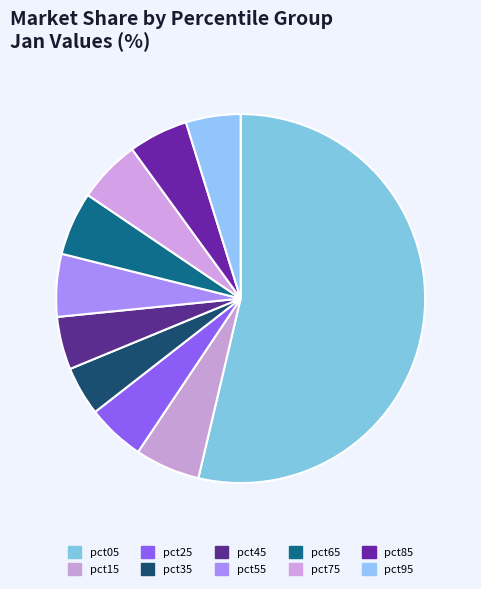

Combined, what portion of the pie is pct45 and pct65?

10.2%